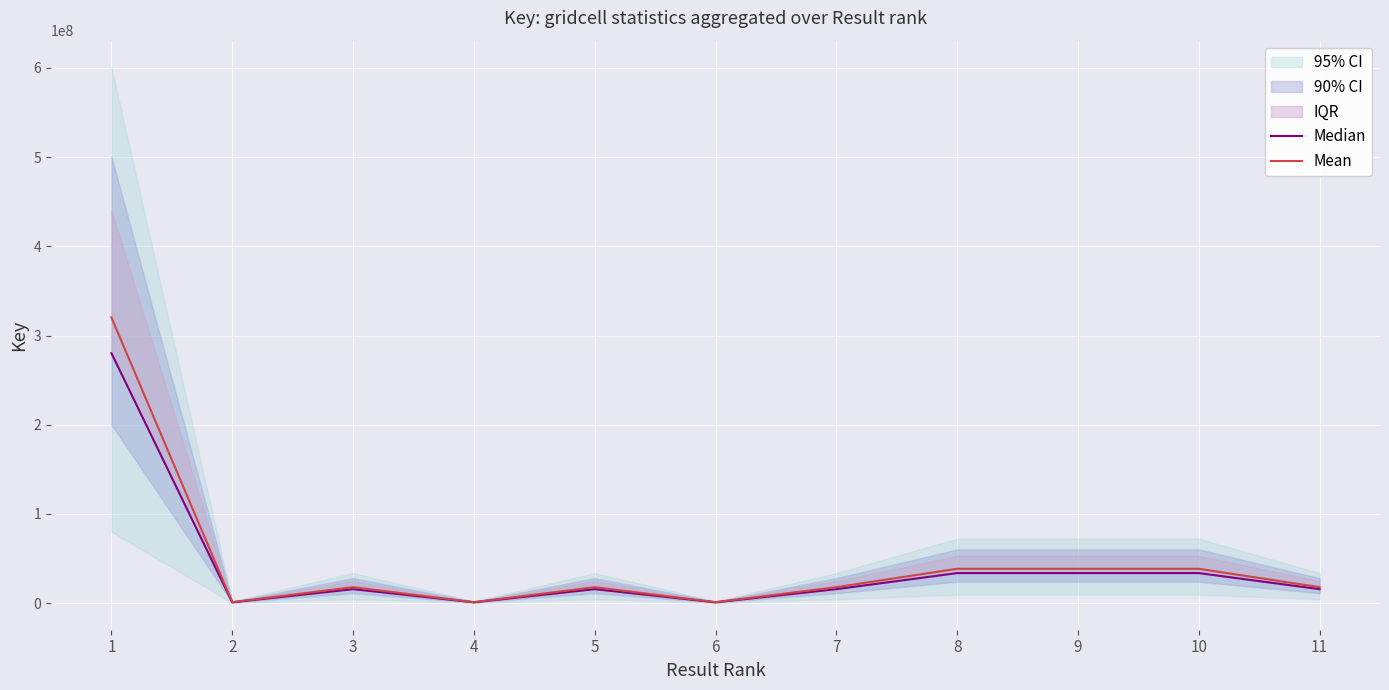

Rank the series by their maximum value, from highest to lowest.

Mean, Median